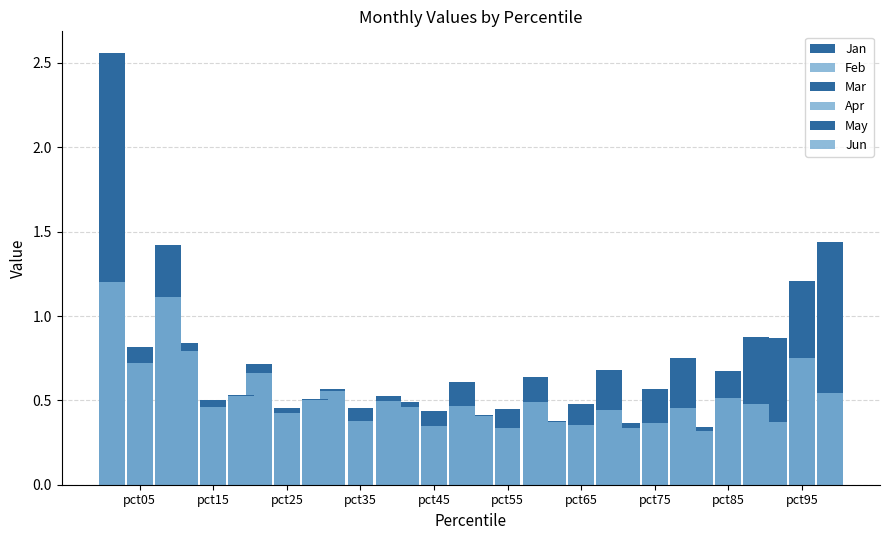

How many categories are shown in the chart?

10